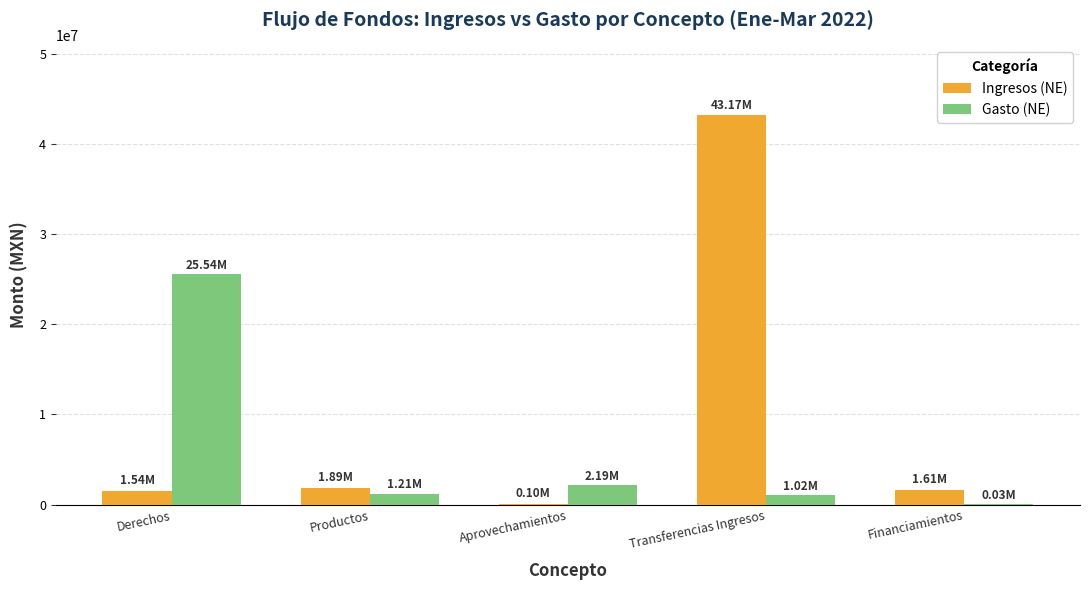

How many data points in Ingresos (NE) are above 1609852?

3